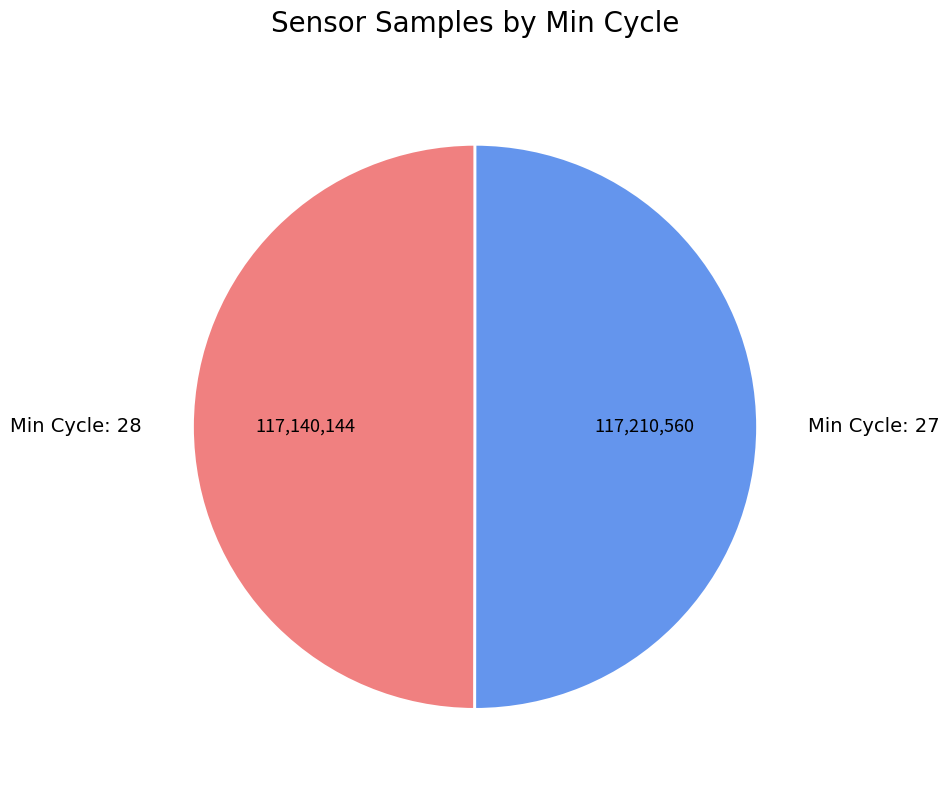

How many segments does this pie chart have?

2